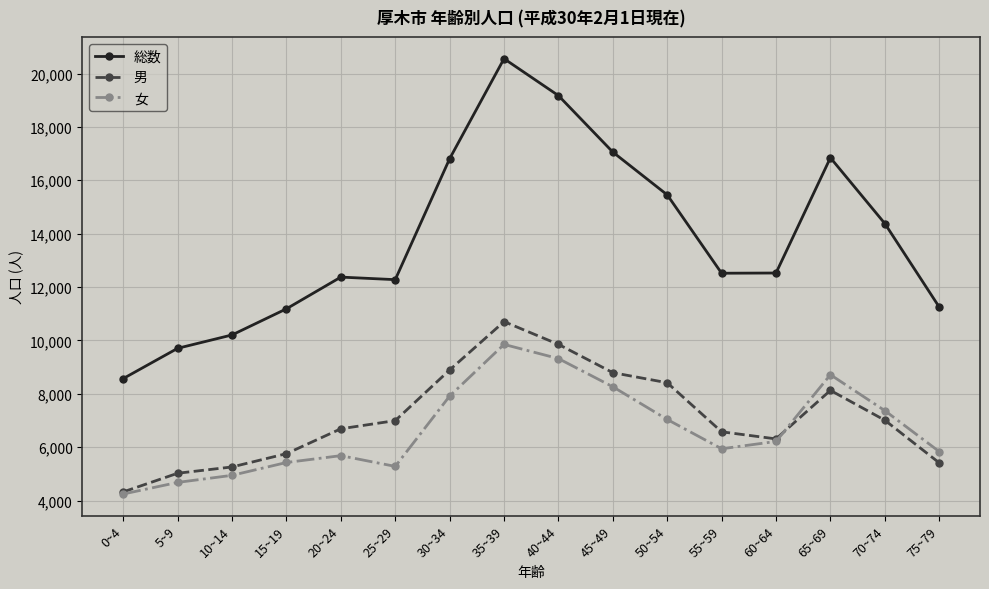

Rank the series by their maximum value, from lowest to highest.

女, 男, 総数